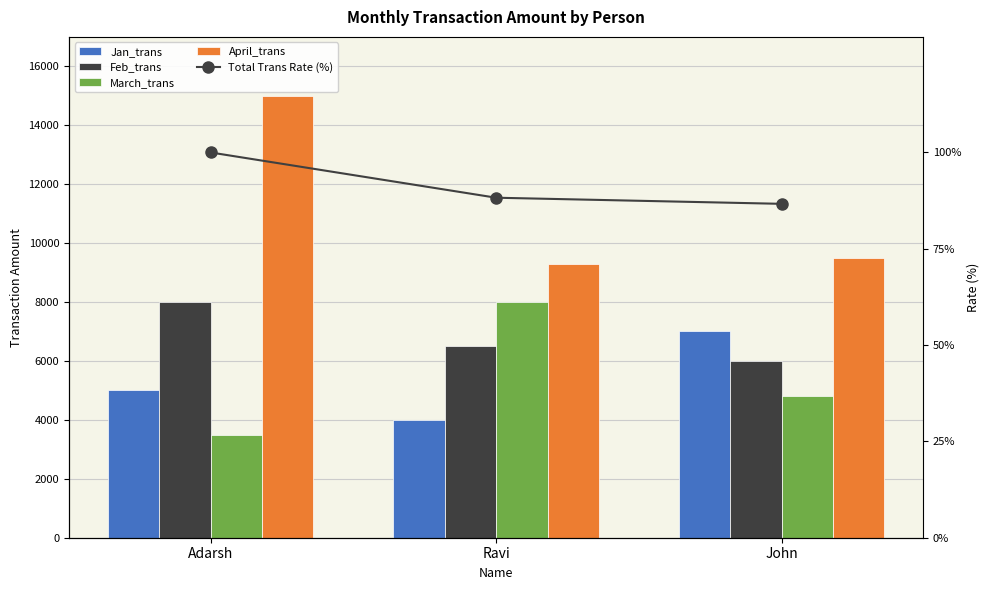

How many data points does each series have?

3